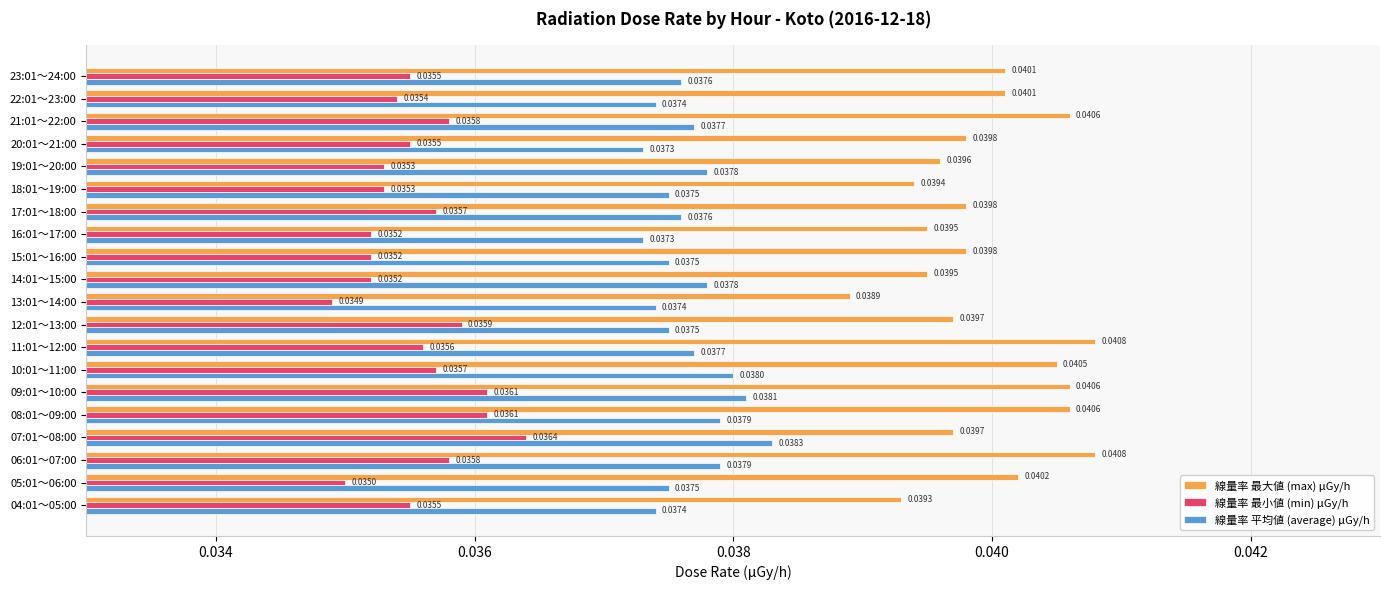

Rank the series by their maximum value, from lowest to highest.

線量率 最小値 (min) μGy/h, 線量率 平均値 (average) μGy/h, 線量率 最大値 (max) μGy/h